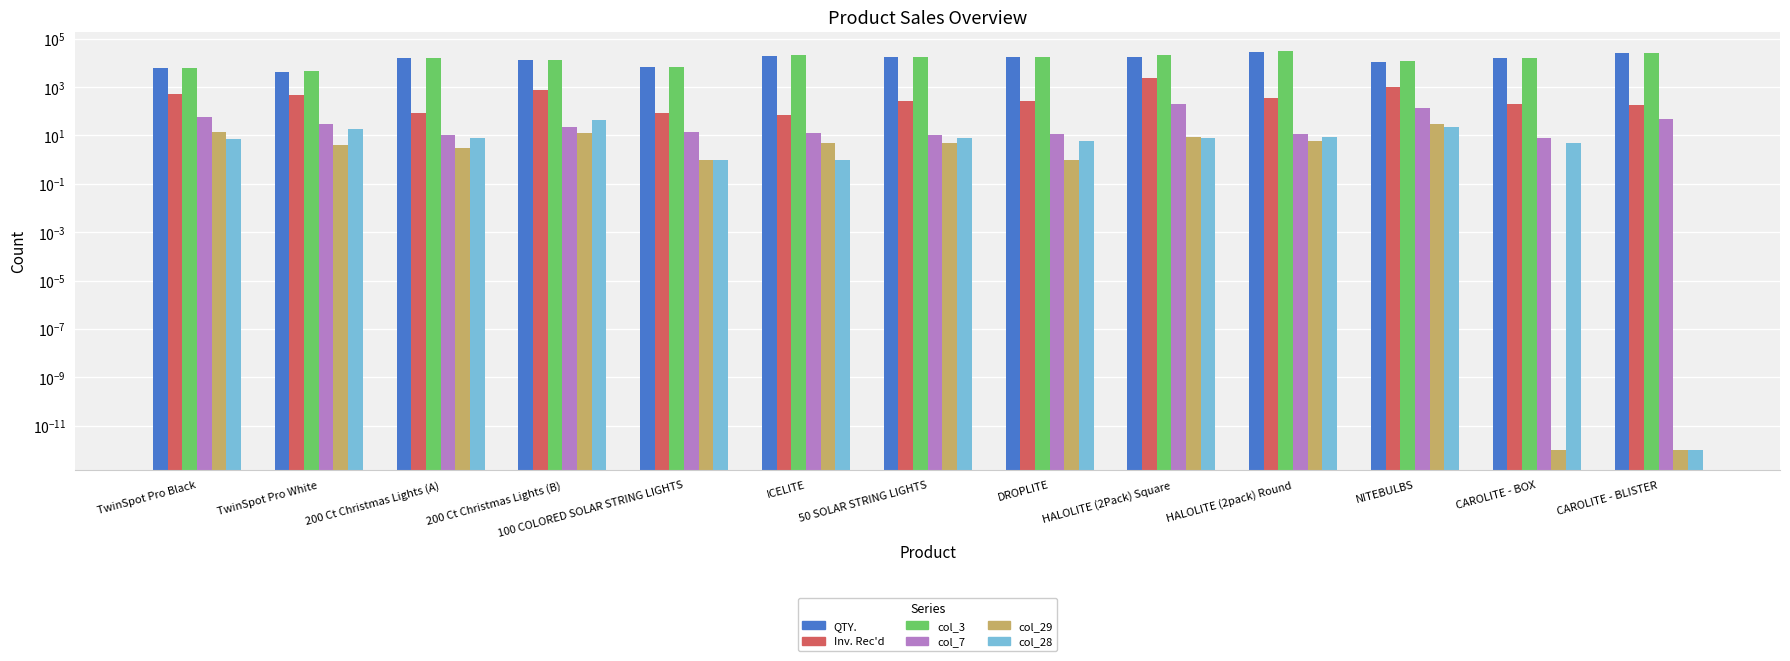

The value of col_3 at HALOLITE (2Pack) Square is 20453.0. True or false?

True